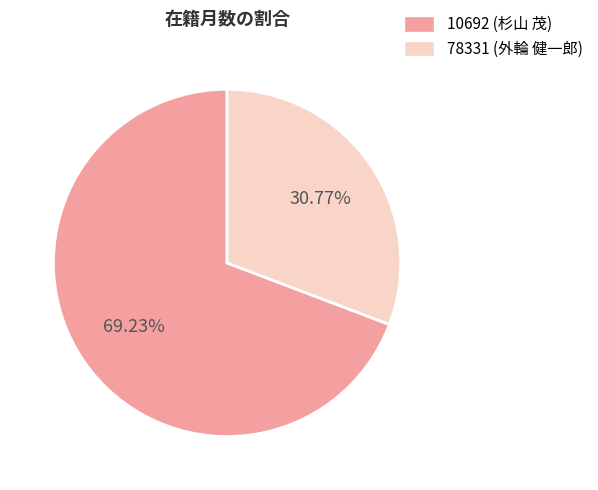

What is the smallest slice in the pie chart?

78331